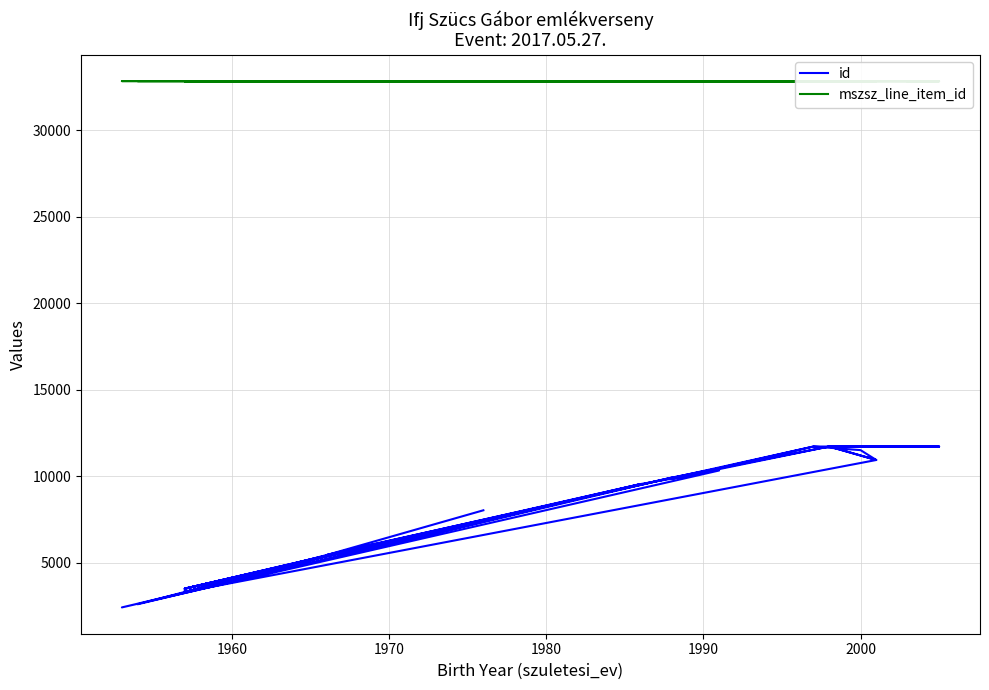

Reading left to right, extract all data points from this chart.

id: 11729	11728	11724	11725	11723	11730	11727	10949	11519	11726	5887	5453	9558	3518	3328	5845	3518	9935	11727	9863	11726	11723	11727	10949	3328	5845	3518	9935	2435	10343	9558	2617	5453	8044
mszsz_line_item_id: 32816	32816	32816	32816	32817	32817	32820	32820	32820	32821	32822	32822	32822	32822	32827	32828	32828	32828	32828	32828	32829	32829	32830	32830	32831	32832	32832	32832	32832	32832	32832	32832	32832	32832